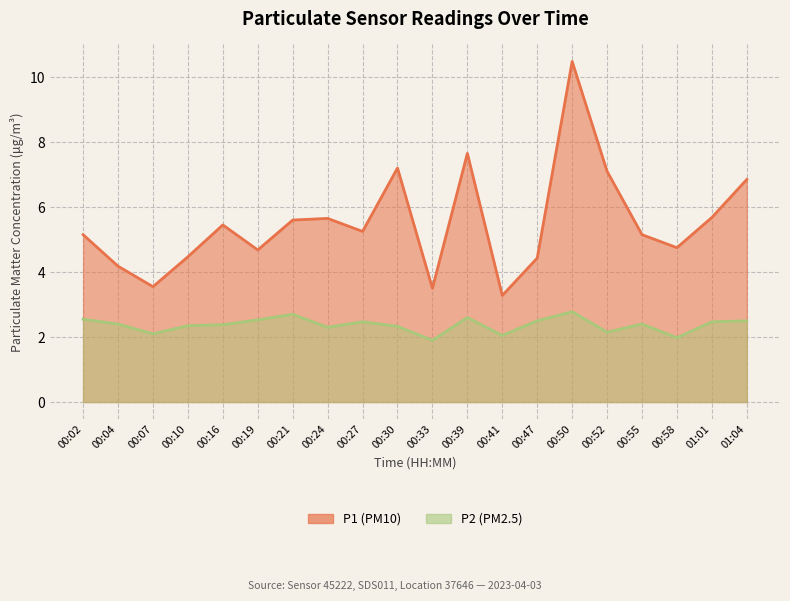

Between 00:04 and 00:47, which is larger?

00:47